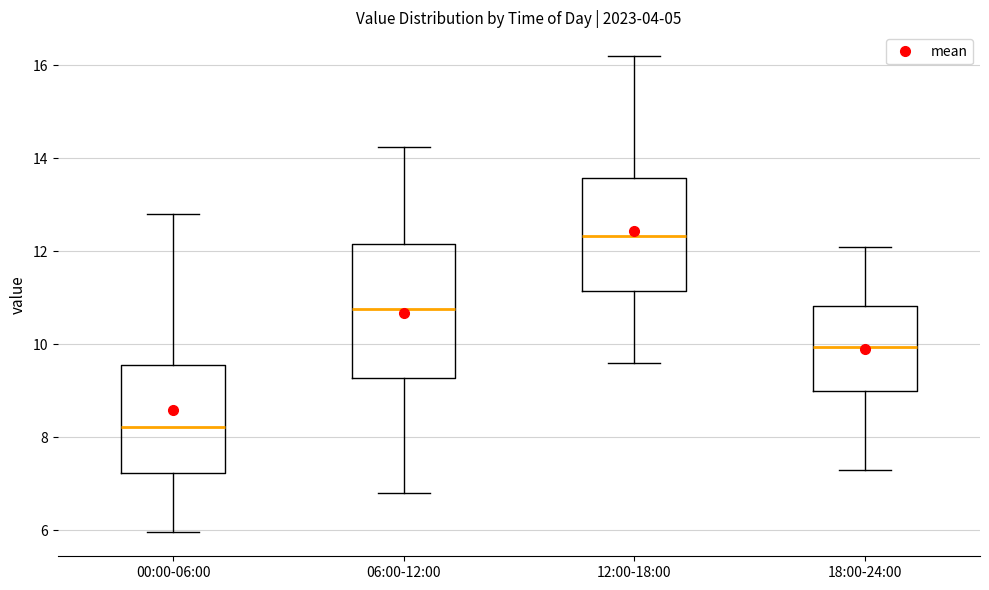

Which box has the lowest median line?

00:00-06:00